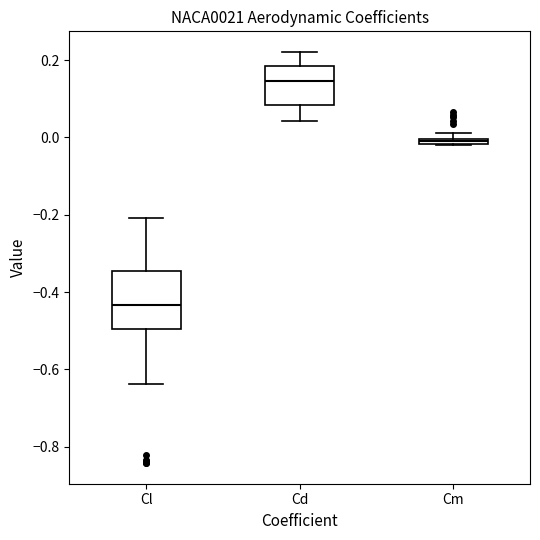

Which box has the highest median line?

Cd